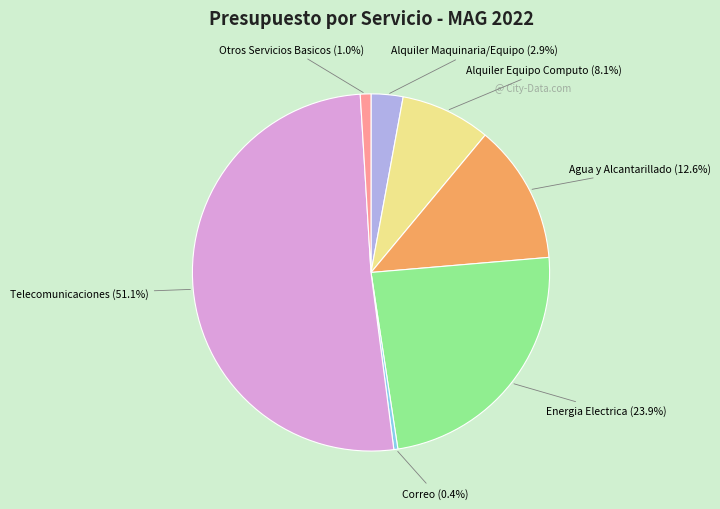

True or false: Energia Electrica accounts for 32% of the total.

False